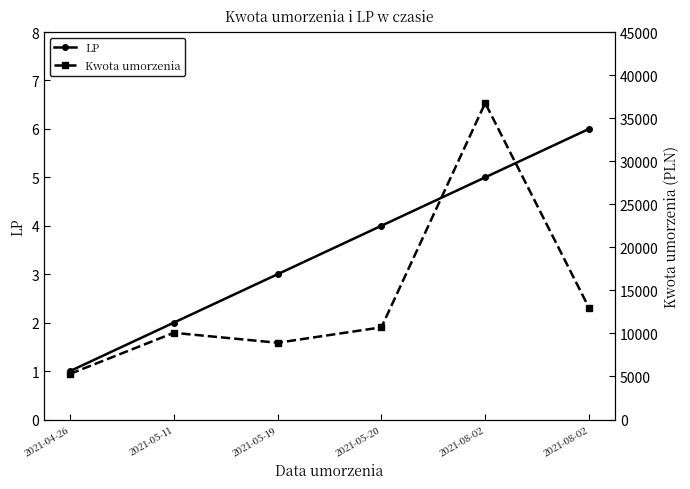

At which label does Kwota umorzenia reach its minimum?

2021-04-26